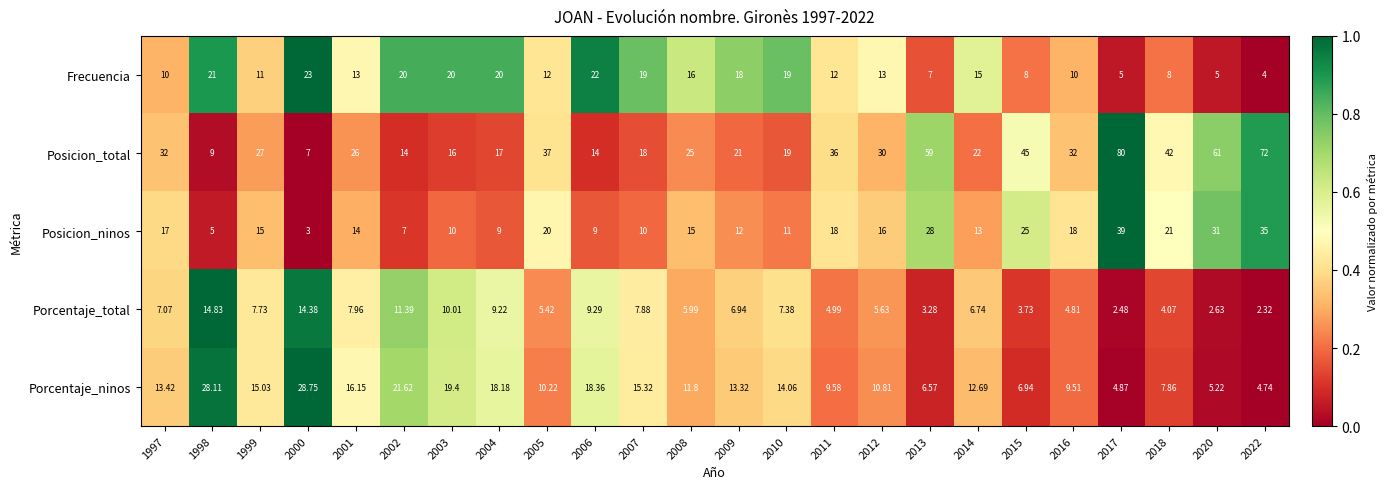

Which series has the largest total across all categories?

Posicion_total